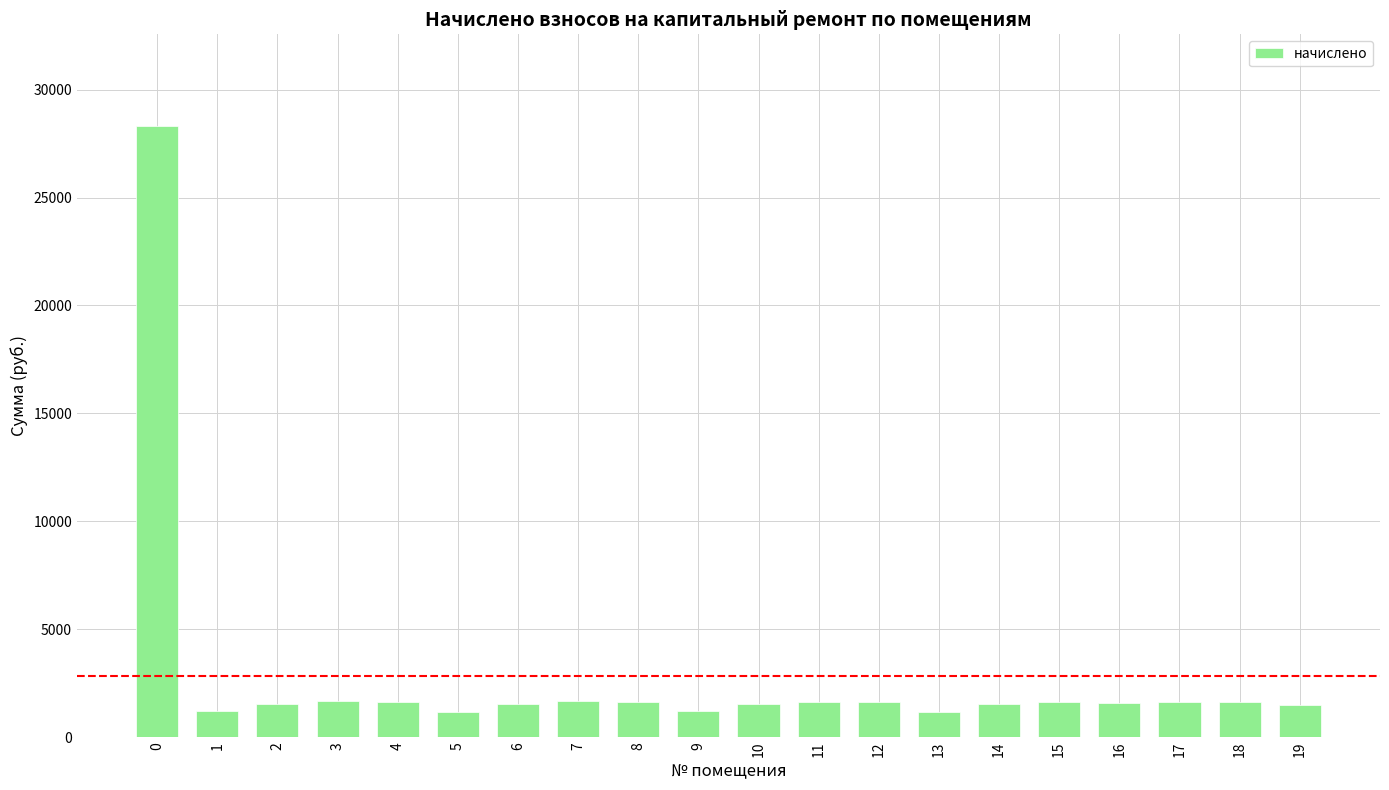

What is the change in value from 1 to 6?

+320.8